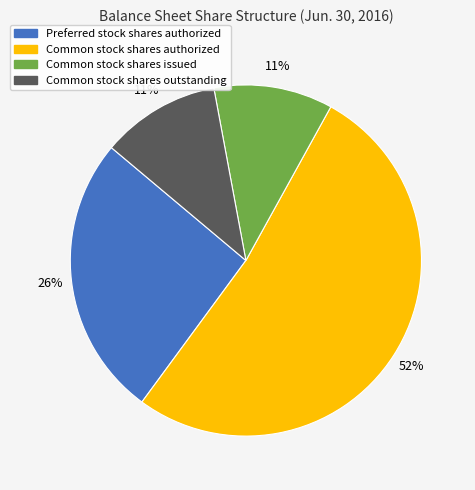

True or false: Common stock shares authorized accounts for 52% of the total.

True